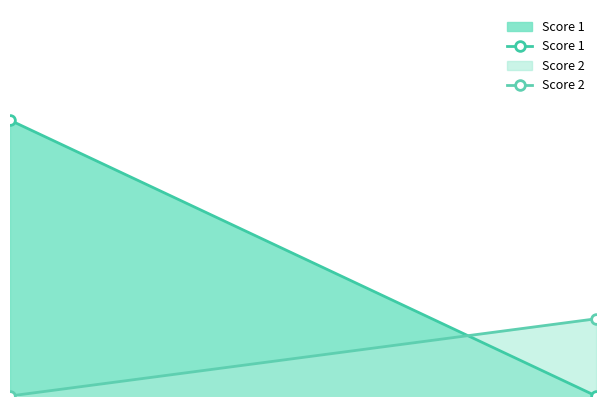

Does the chart have visible grid lines?

No